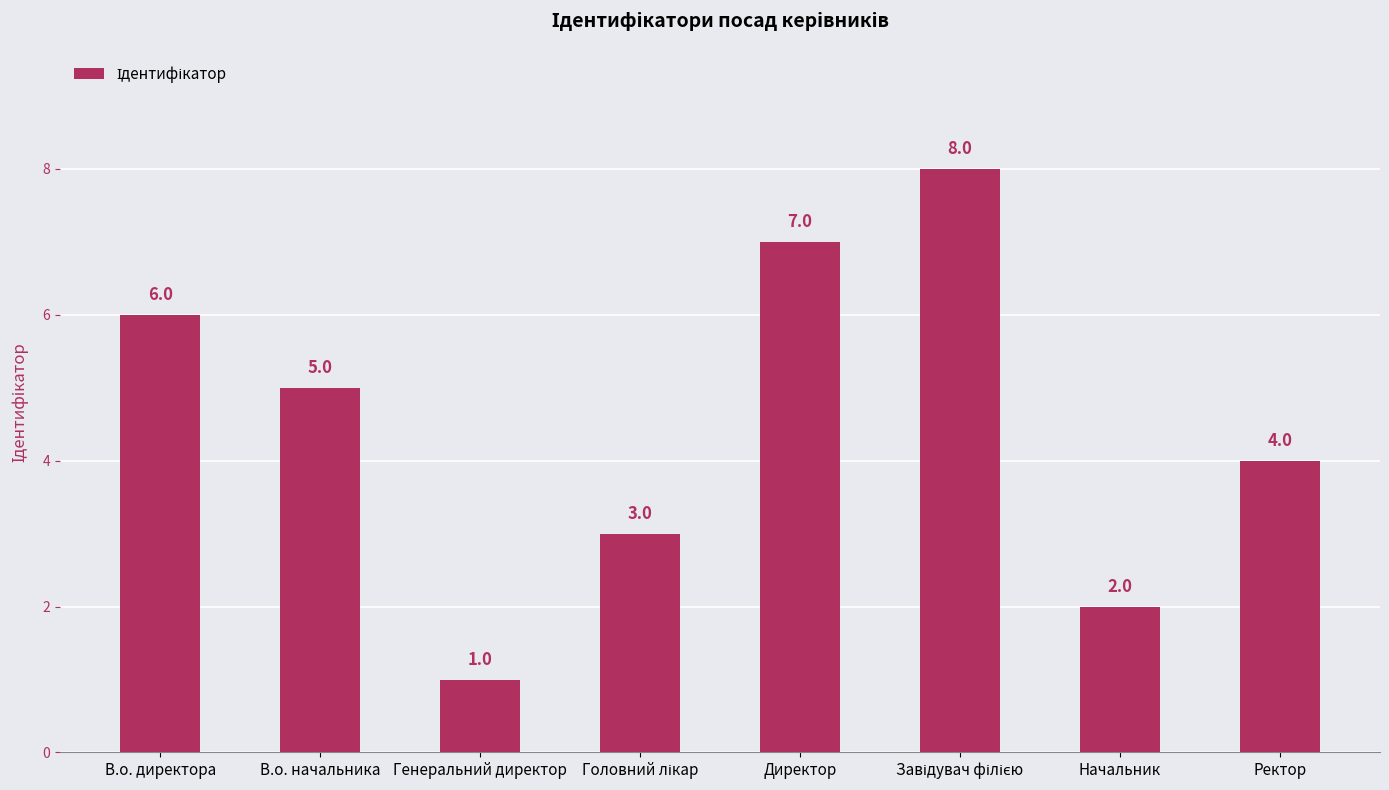

What is the smallest value displayed?

1